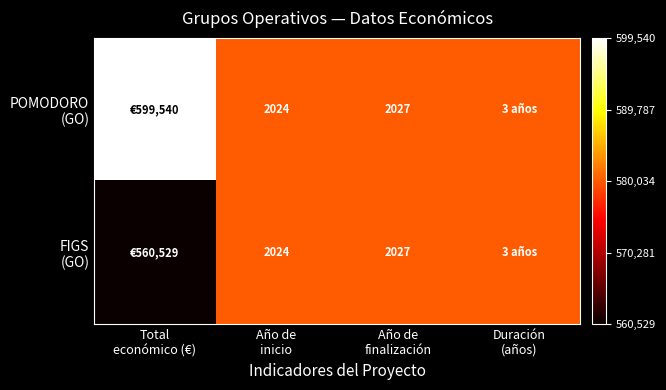

The value of POMODORO (GO) at Año de inicio is 0.2. True or false?

False